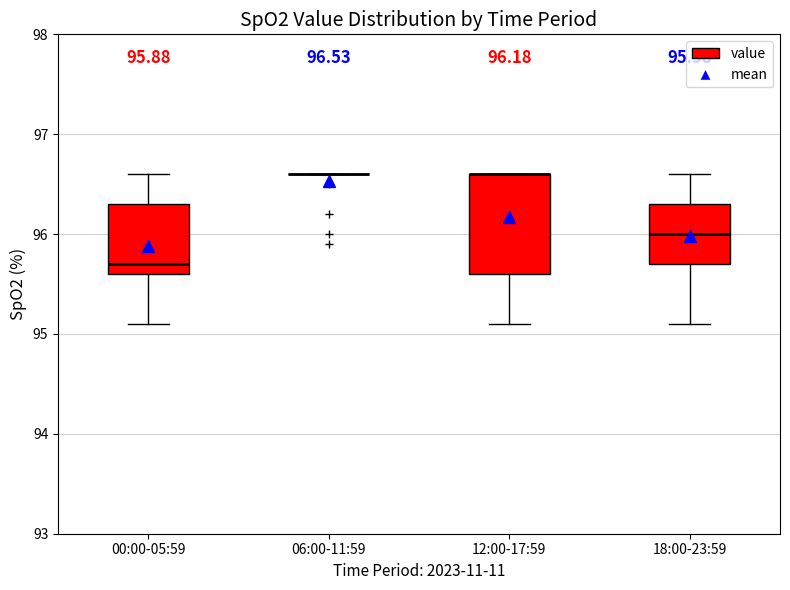

Comparing the boxes themselves (not the whiskers), which one is the tallest?

12:00-17:59